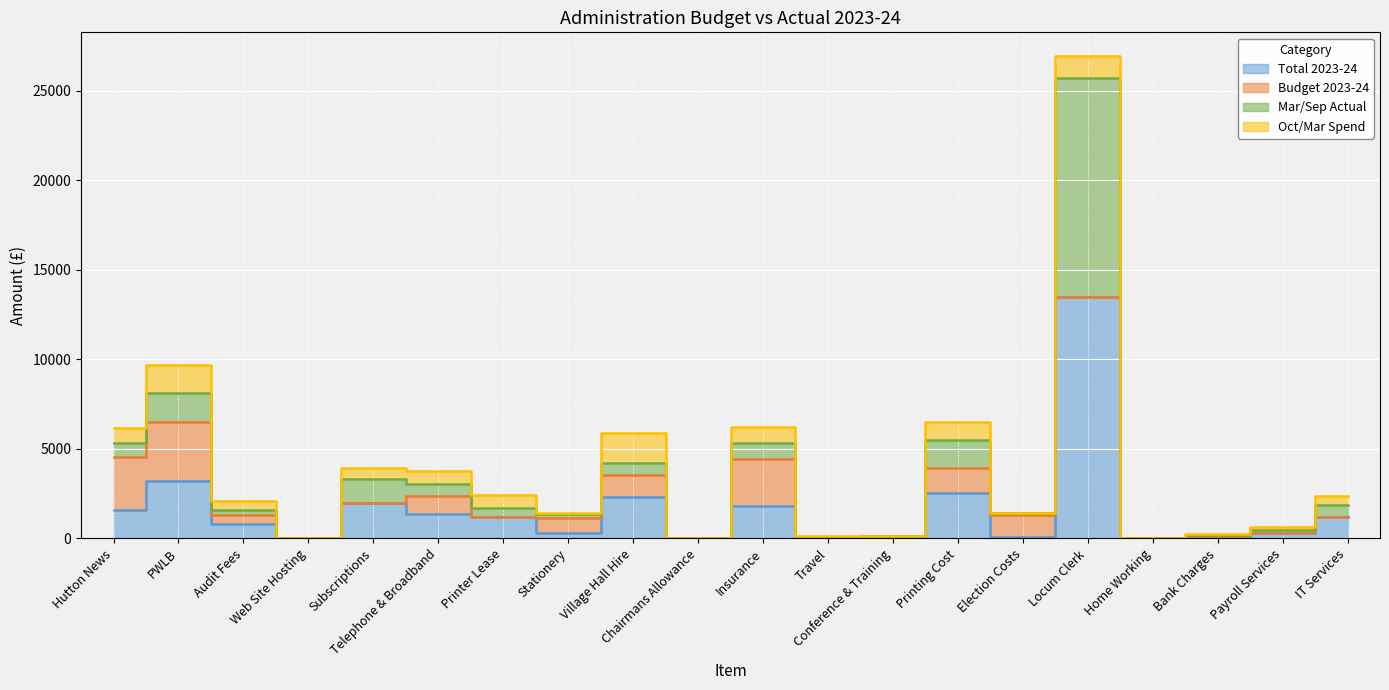

Where does the Total 2023-24 series first go above 1174?

Hutton News